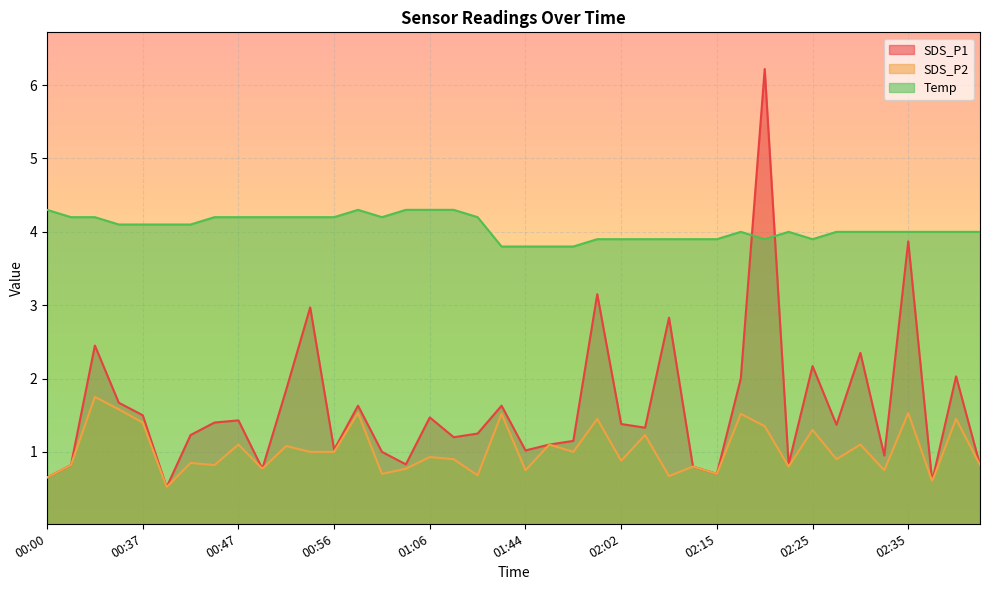

List the labels in order of Temp value, largest first.

00:00, 00:59, 01:04, 01:06, 01:09, 00:02, 00:05, 00:44, 00:47, 00:49, 00:52, 00:54, 00:56, 01:01, 01:11, 00:18, 00:37, 00:39, 00:42, 02:17, 02:22, 02:27, 02:30, 02:32, 02:35, 02:37, 02:40, 02:45, 02:00, 02:02, 02:05, 02:07, 02:09, 02:15, 02:20, 02:25, 01:43, 01:44, 01:55, 01:57